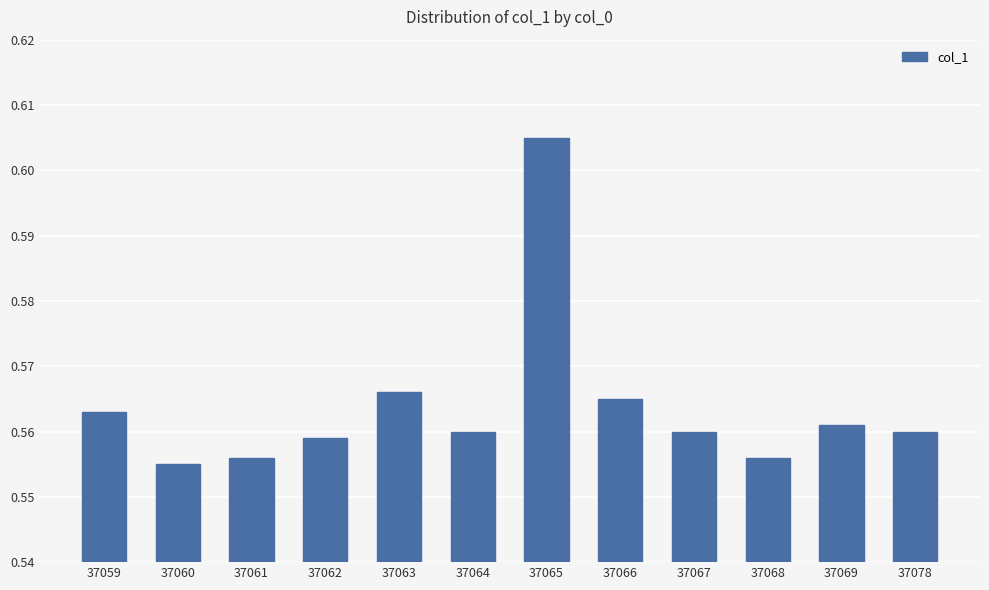

What is the sum of the values at 37063 and 37078?

1.1